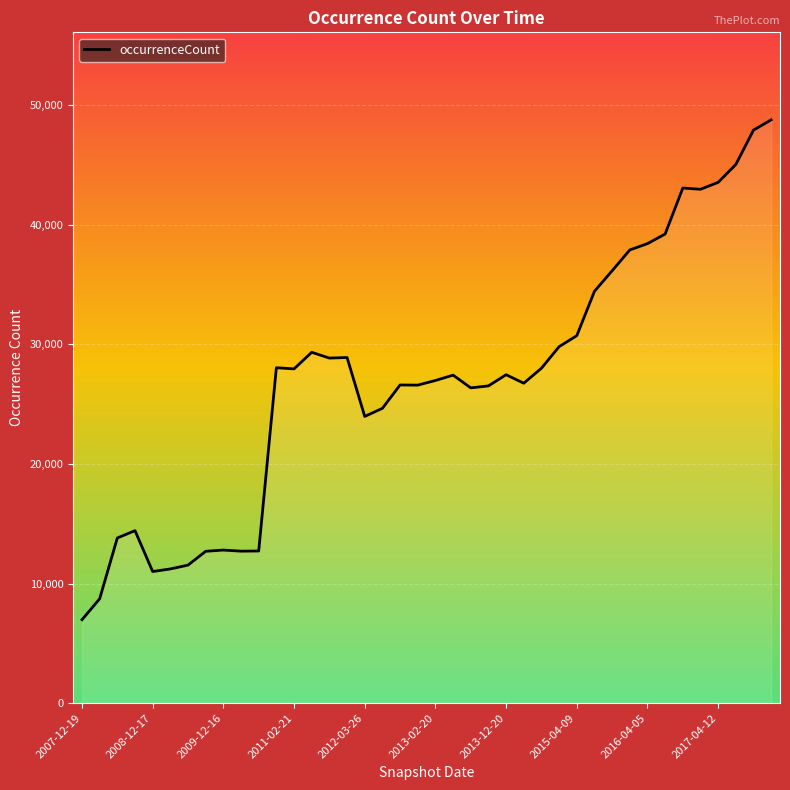

What is the difference between the maximum and minimum values?

41796